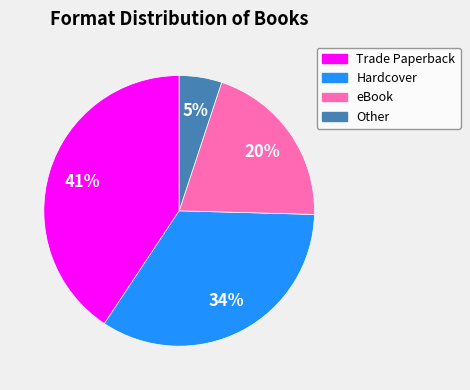

Is there any slice that represents more than half of the pie?

No